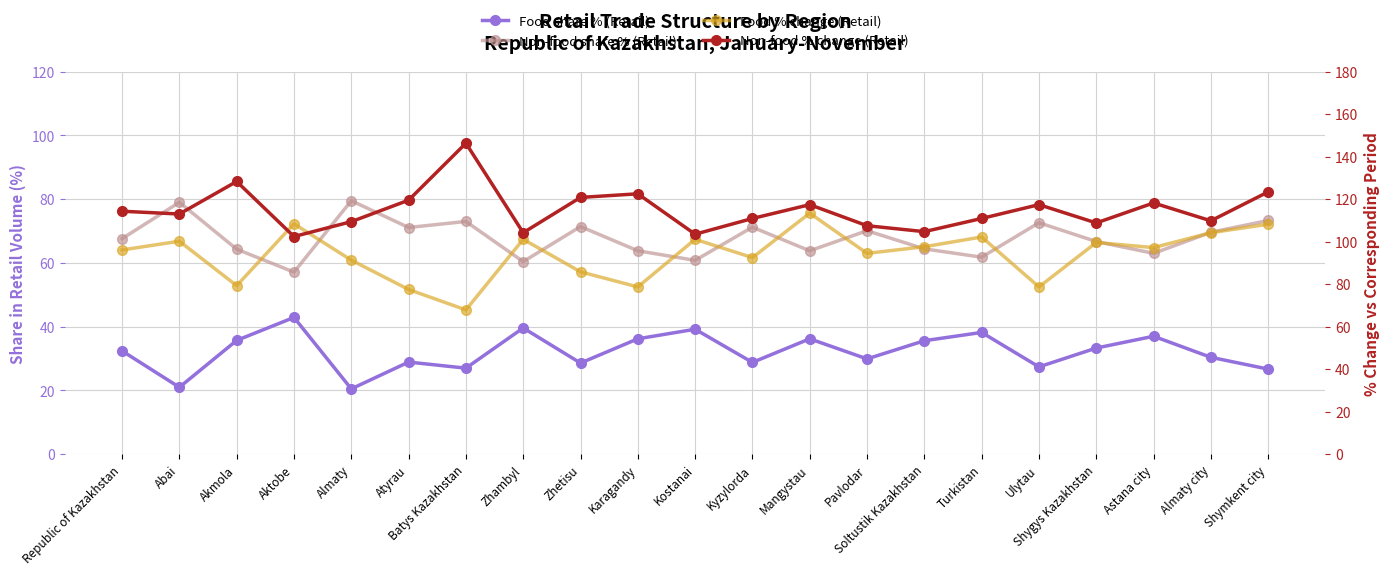

Is this an area chart (filled region under the line)?

No